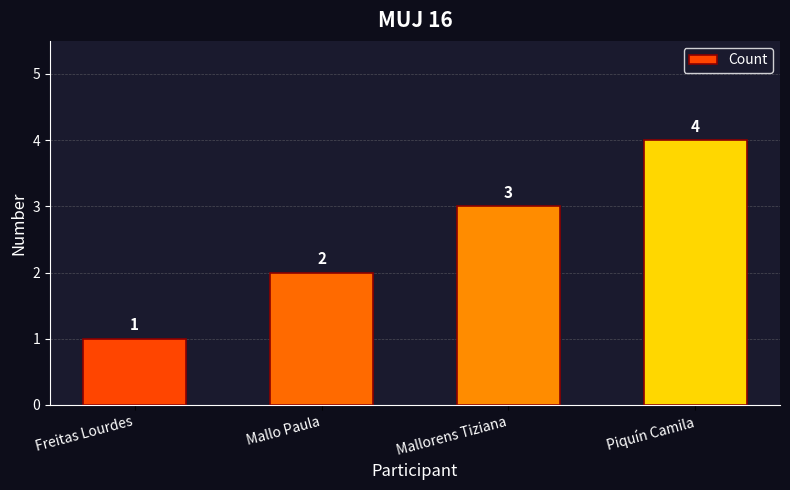

At which category does the chart reach its peak across all series?

Piquín Camila